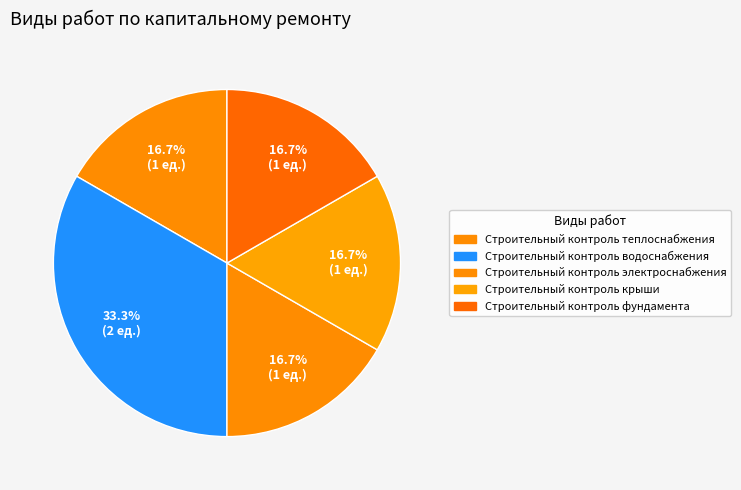

To the nearest percent, what is the combined percentage of Строительный контроль теплоснабжения and Строительный контроль крыши?

33%